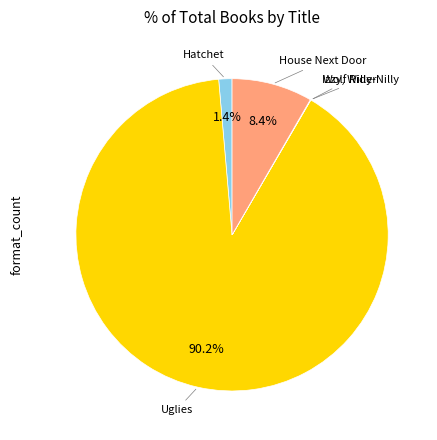

Does any single category account for the majority?

Yes